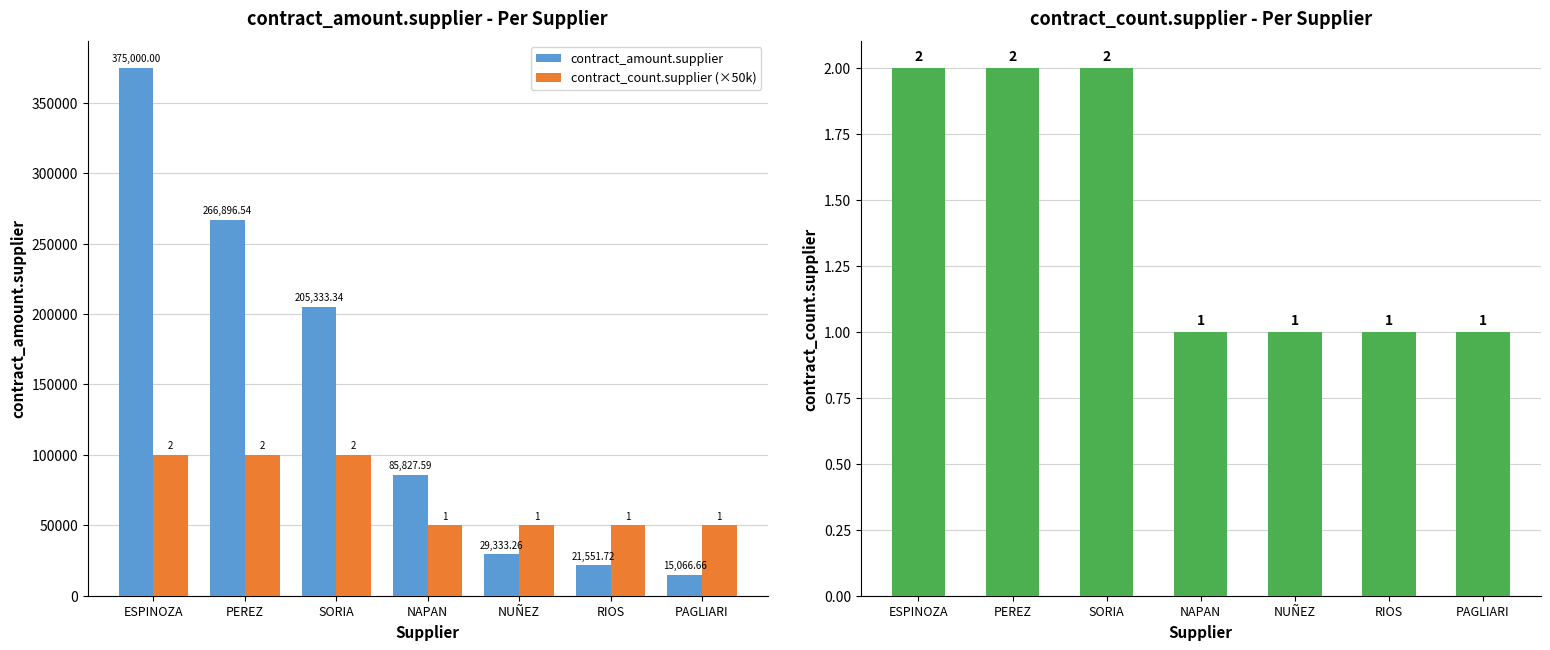

Which category has the lowest value in the contract_amount.supplier series?

PAGLIARI